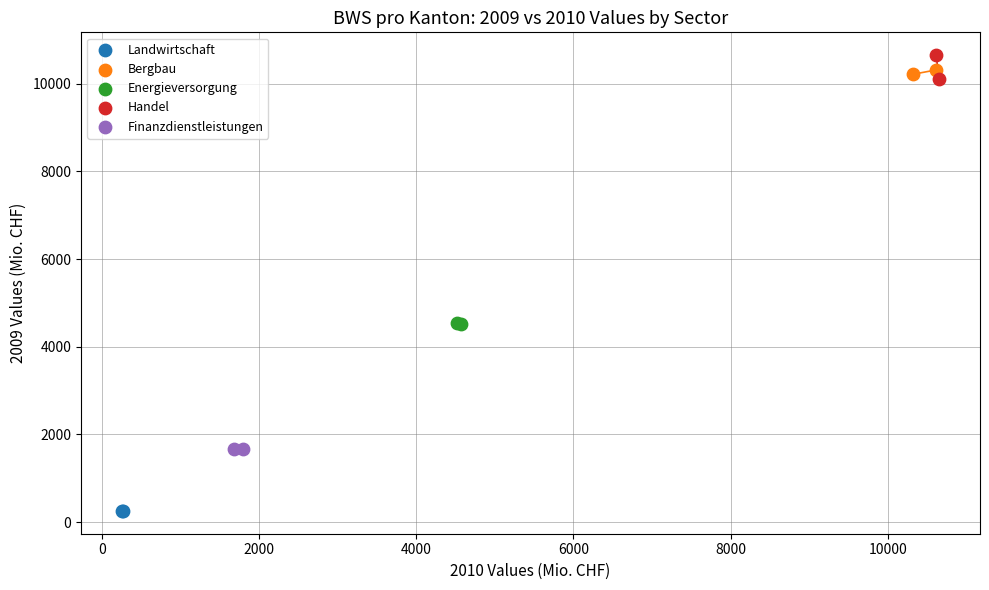

Which series contains the highest Y value?

Handel